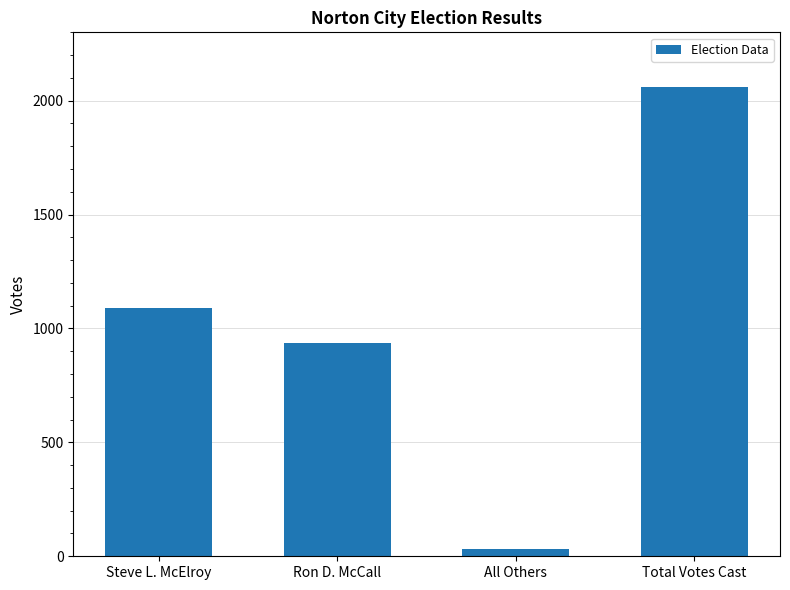

Rank the categories by value from highest to lowest.

Total Votes Cast, Steve L. McElroy, Ron D. McCall, All Others